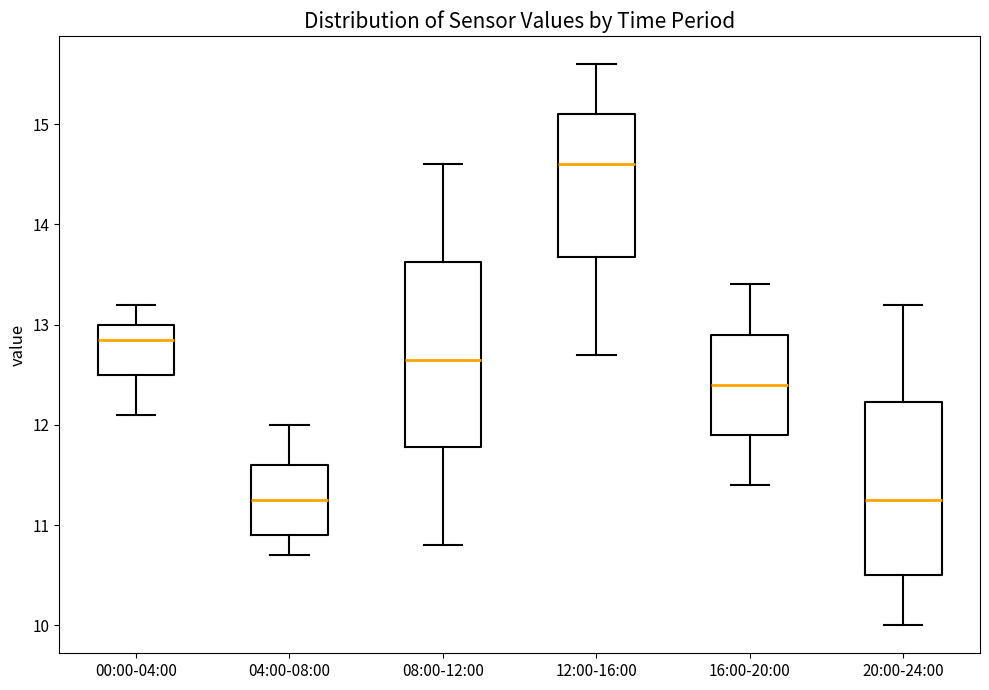

Which box is the tallest, from its lower edge to its upper edge?

08:00-12:00